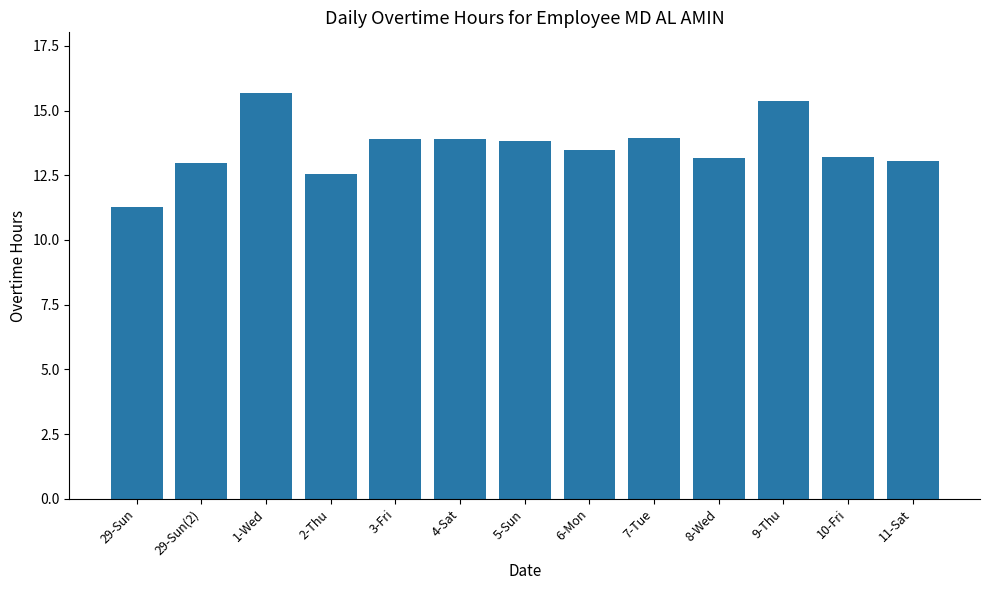

What position from the left is 8-Wed?

10